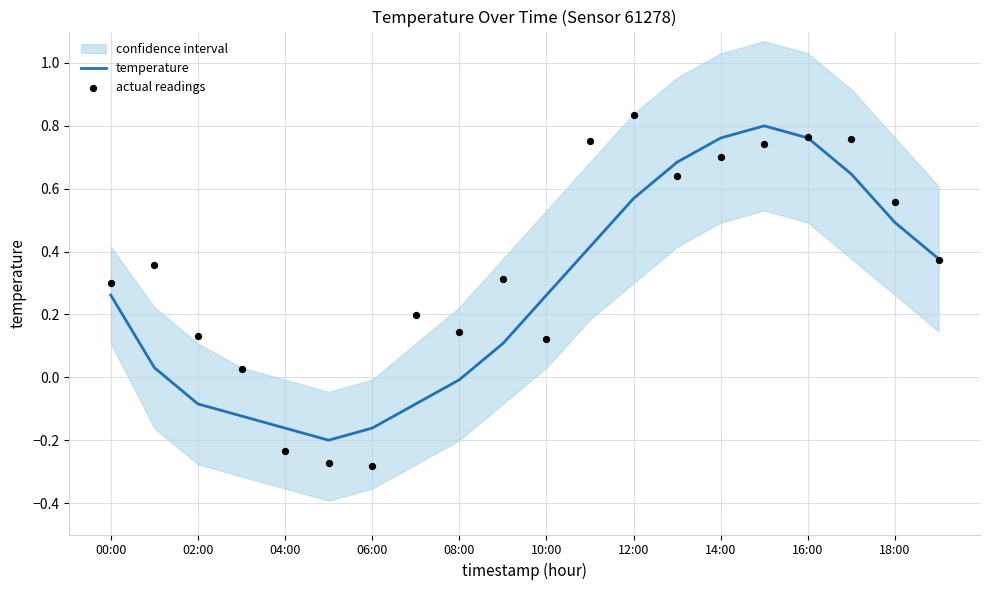

Which series contains the highest Y value?

actual readings